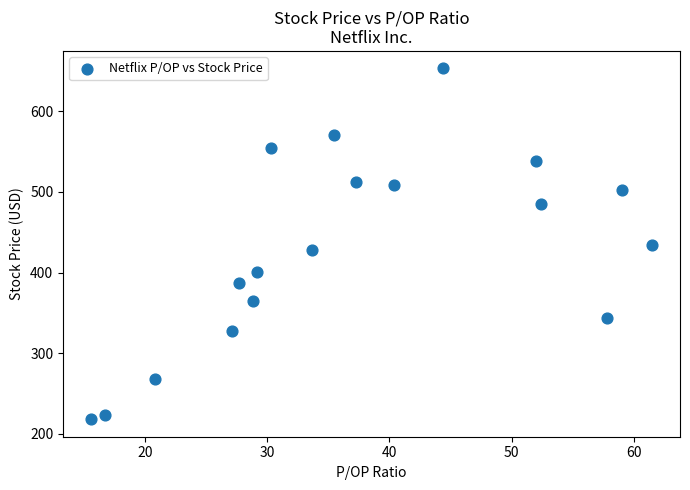

What is the range of Y values (max minus min)?

434.9